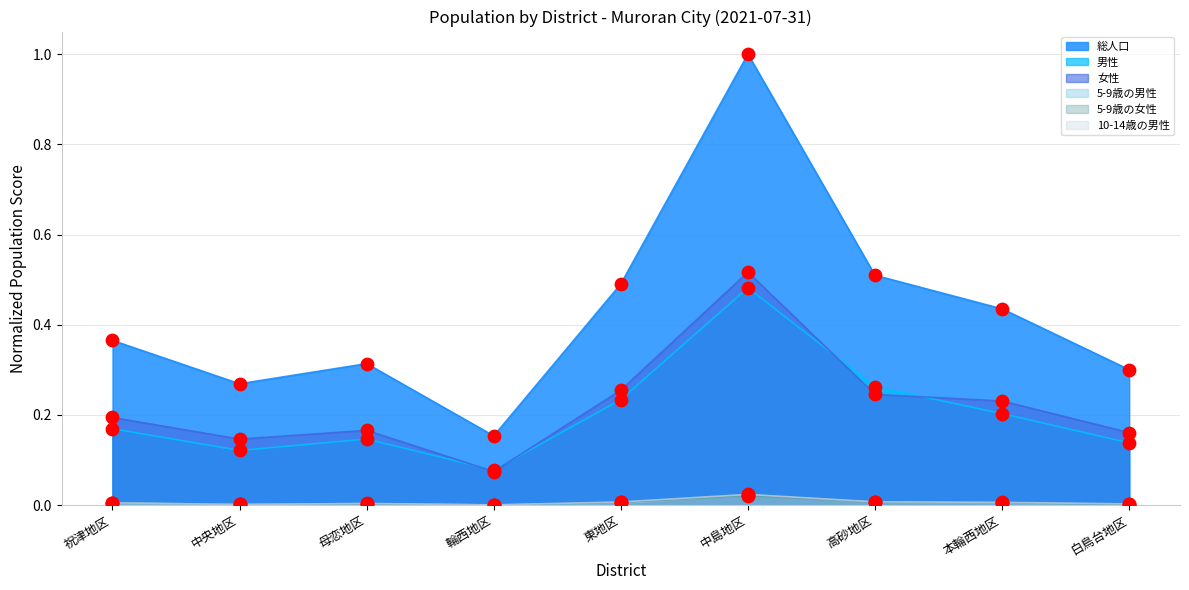

At which category is the sum across all series the highest?

中島地区